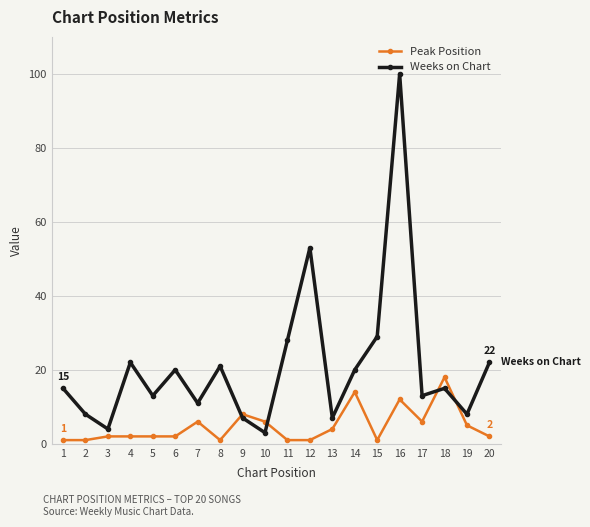

At which category does Weeks on Chart reach its first local peak?

4